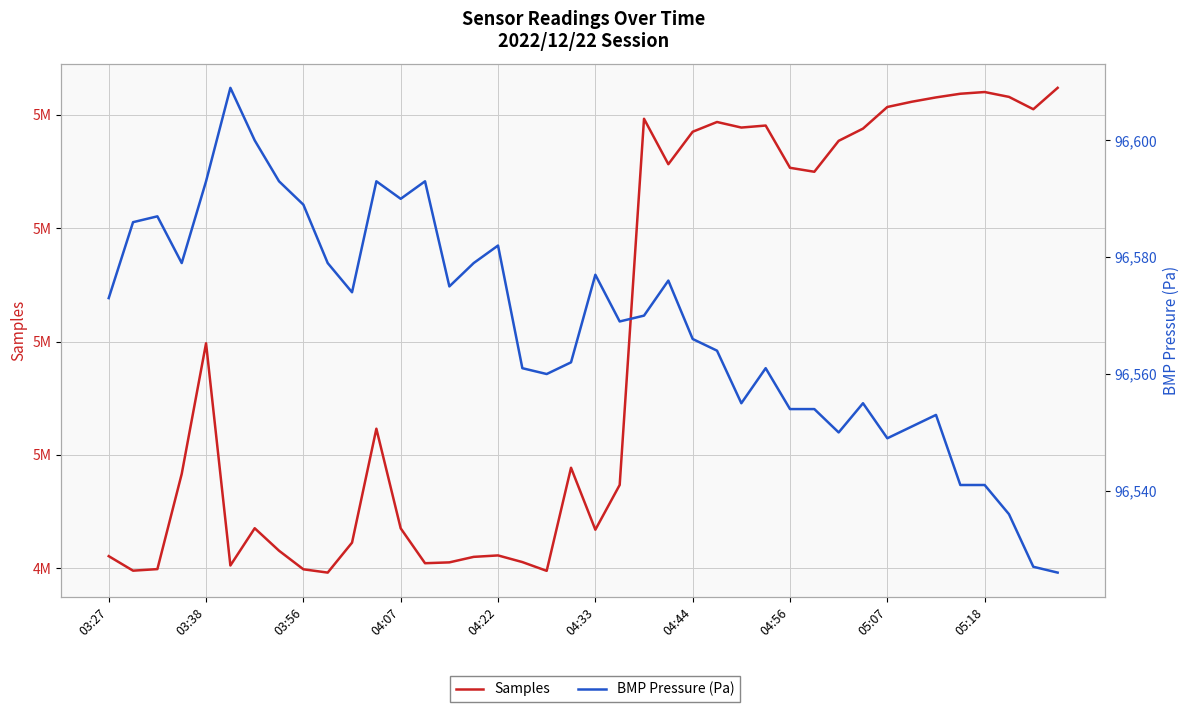

Count the number of categories in the chart.

40